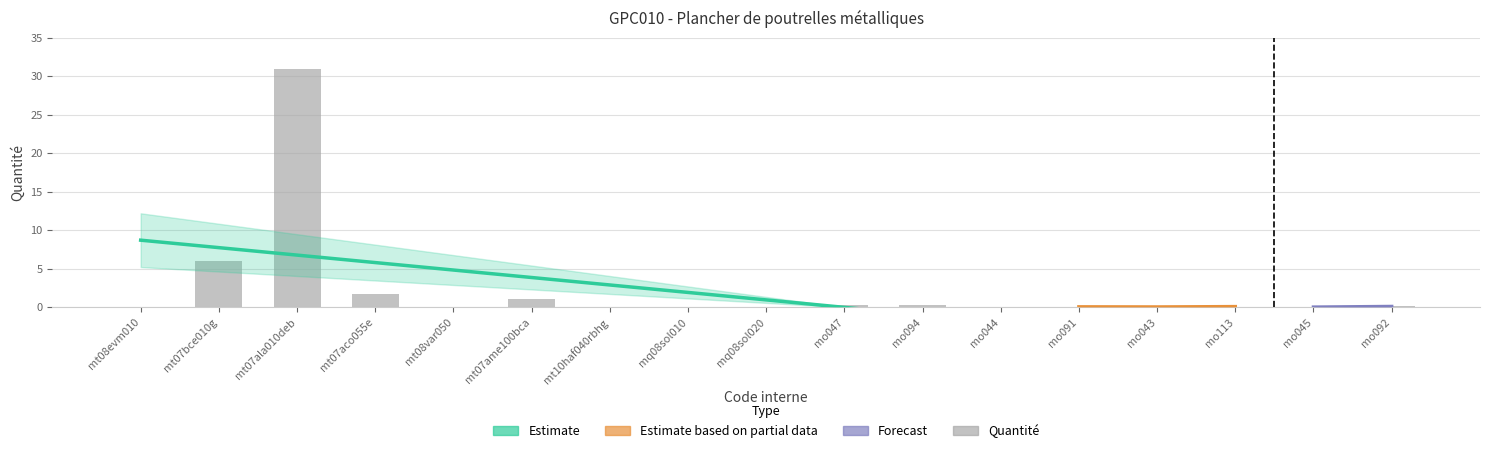

The chart shows a value of 1.8 at mt07aco055e. True or false?

True